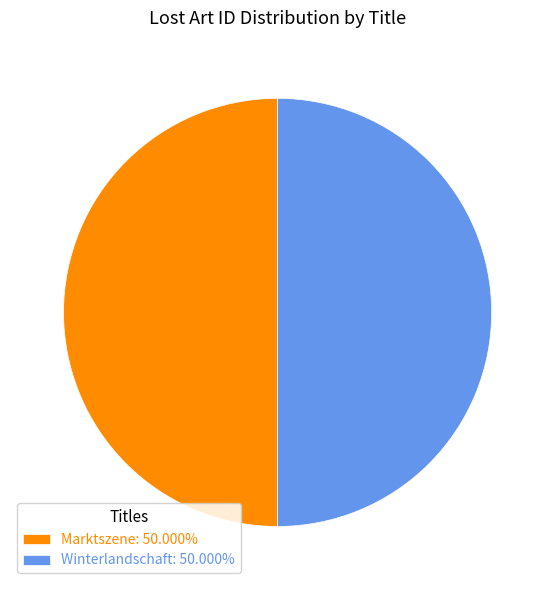

How many segments does this pie chart have?

2